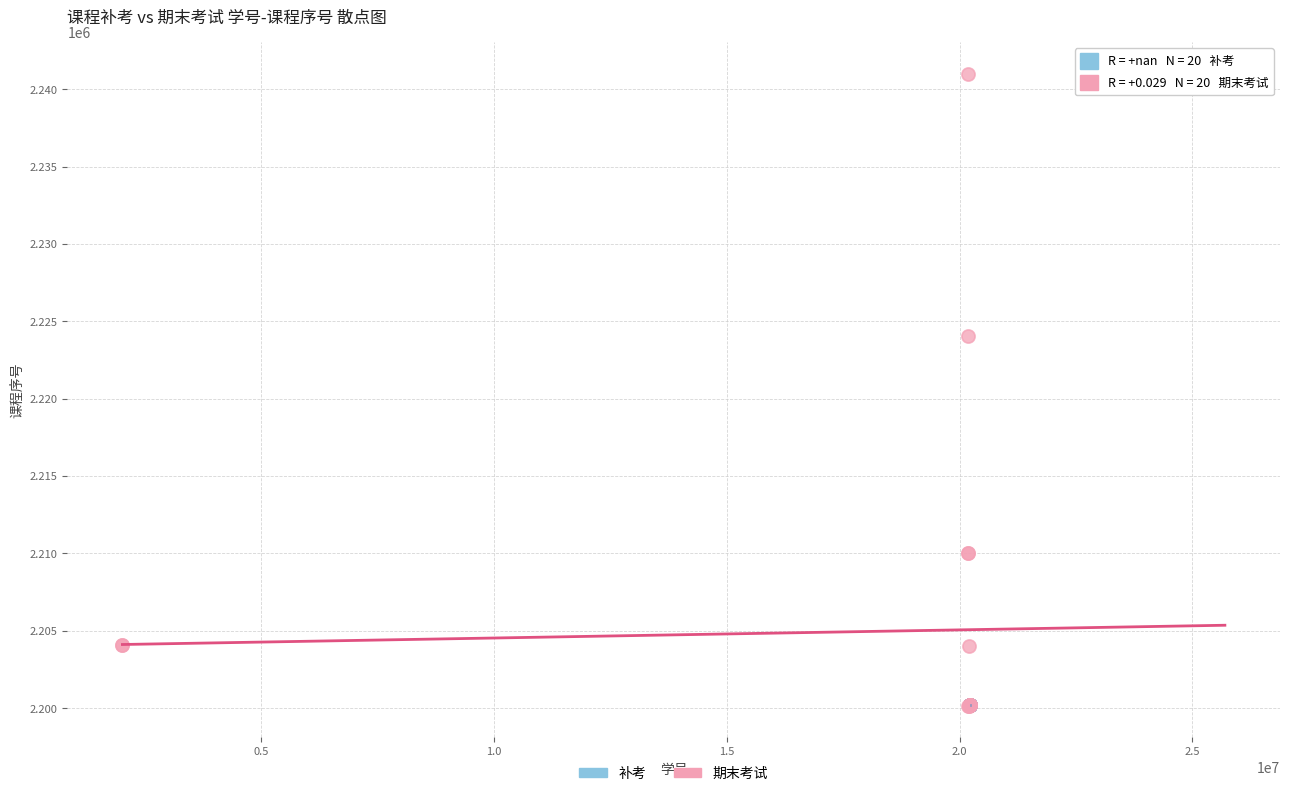

Which series contains the highest Y value?

期末考试